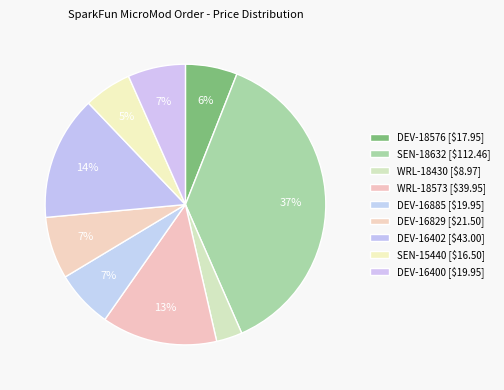

What percentage is the DEV-16885 slice, to the nearest percent?

7%